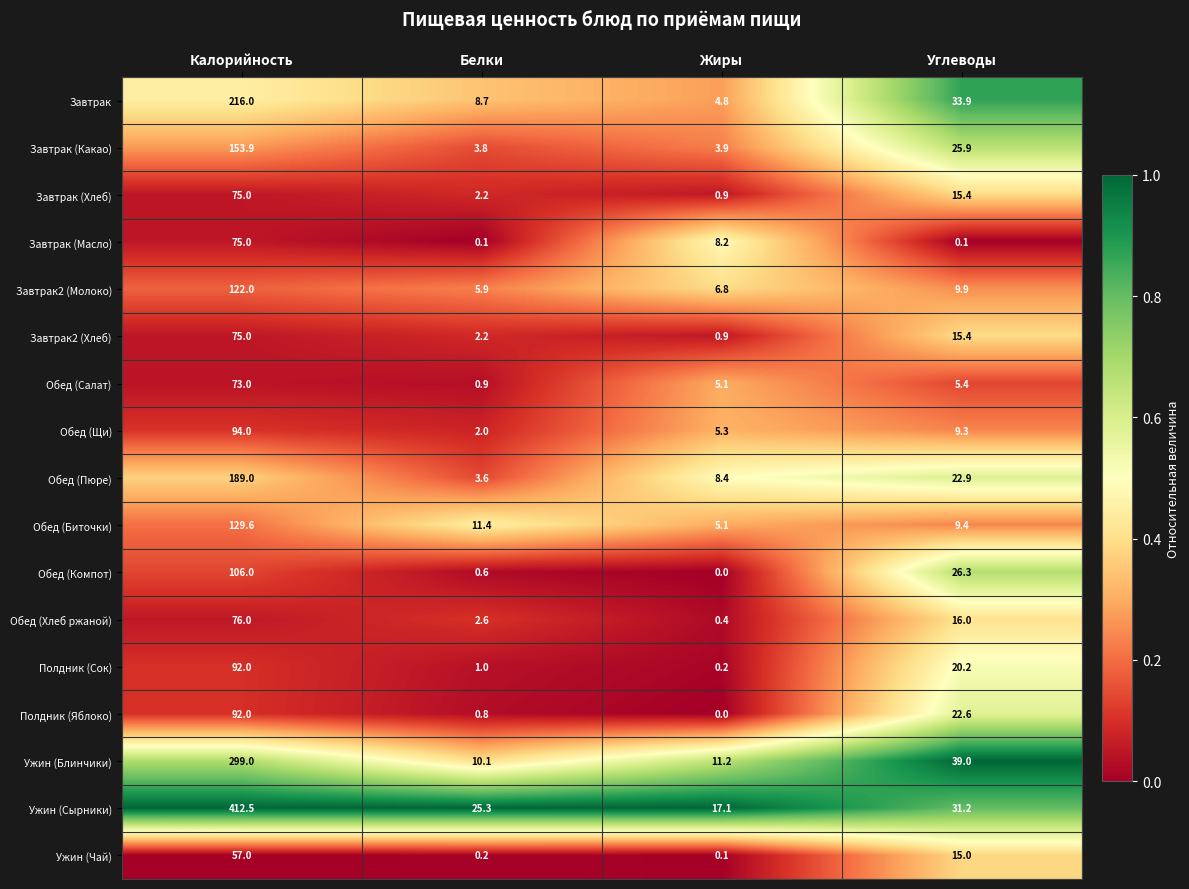

Which label corresponds to the largest value in the chart?

Калорийность